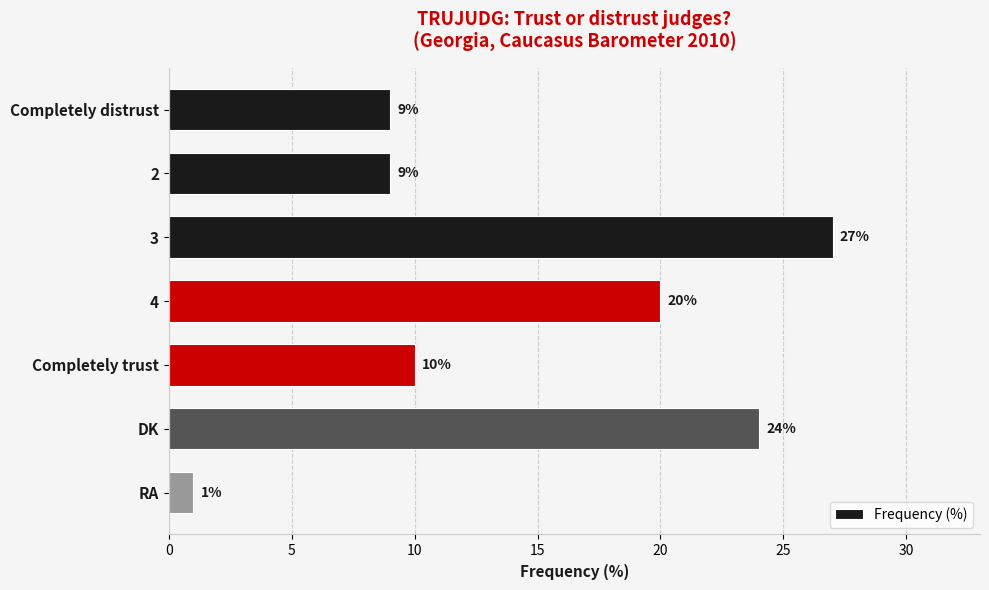

Where is the data nearest to the value 14?

Completely trust